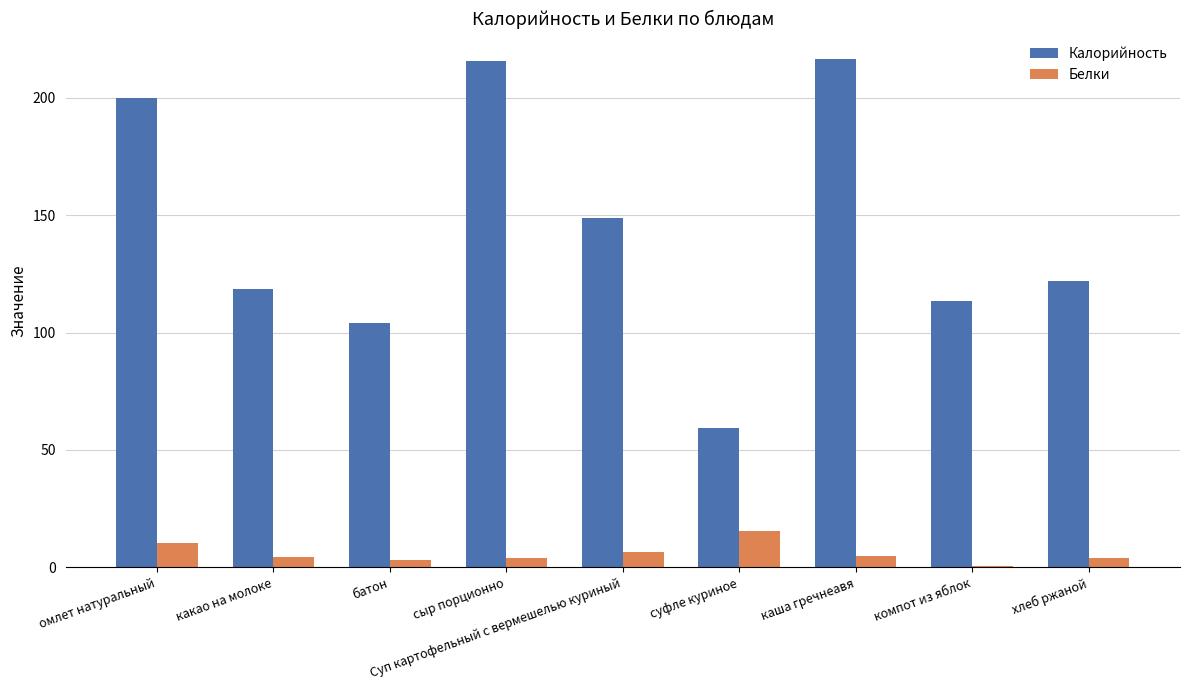

Is the value of Белки at омлет натуральный greater than the value of Калорийность at Суп картофельный с вермешелью куриный?

No